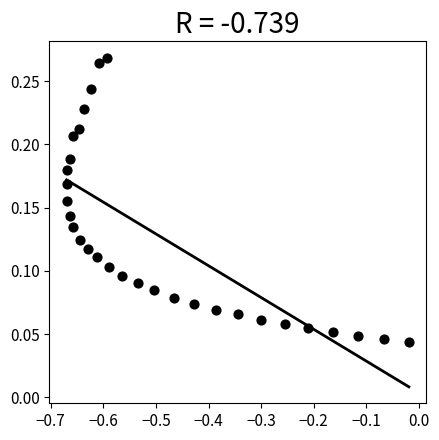

What is the range of X values (max minus min)?

0.7